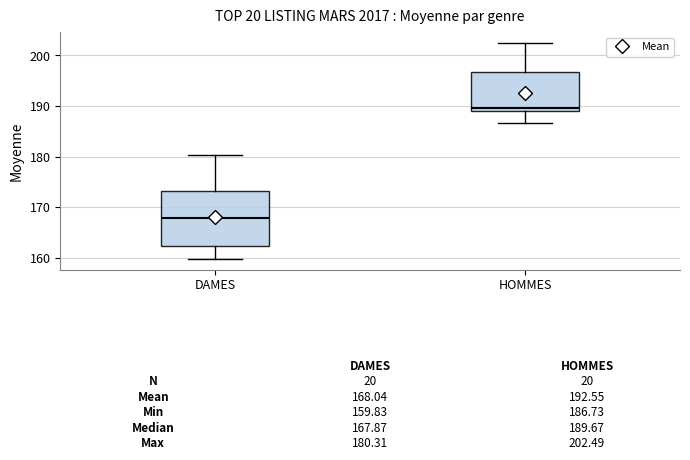

Which box is the tallest, from its lower edge to its upper edge?

DAMES